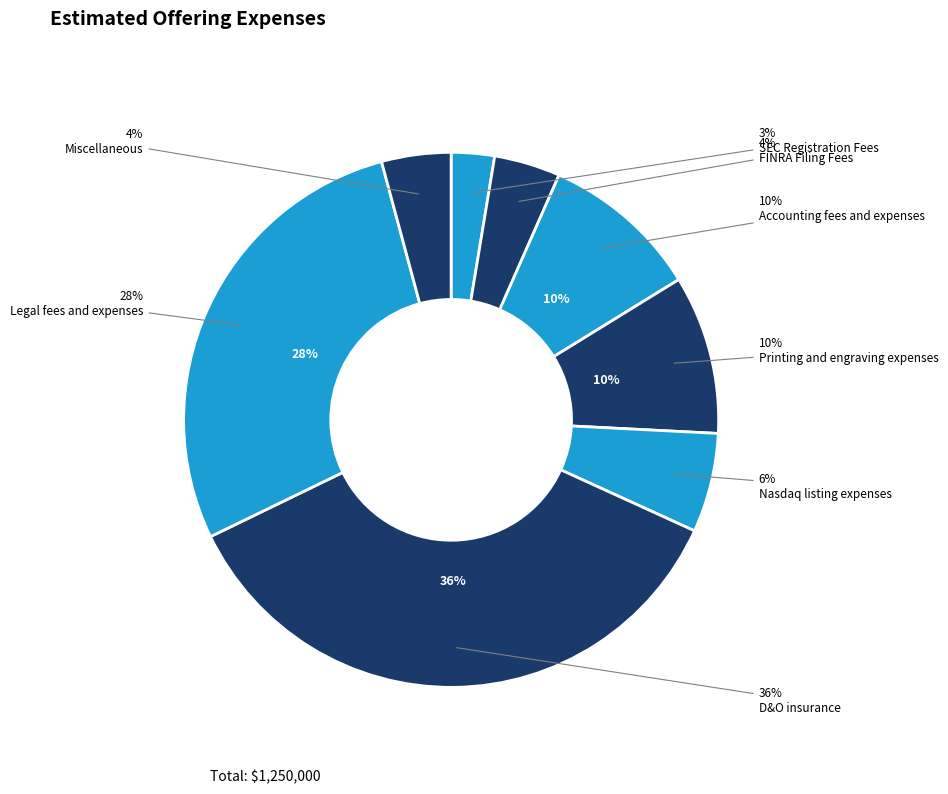

Is it true that Nasdaq listing expenses is 1% of the pie?

False